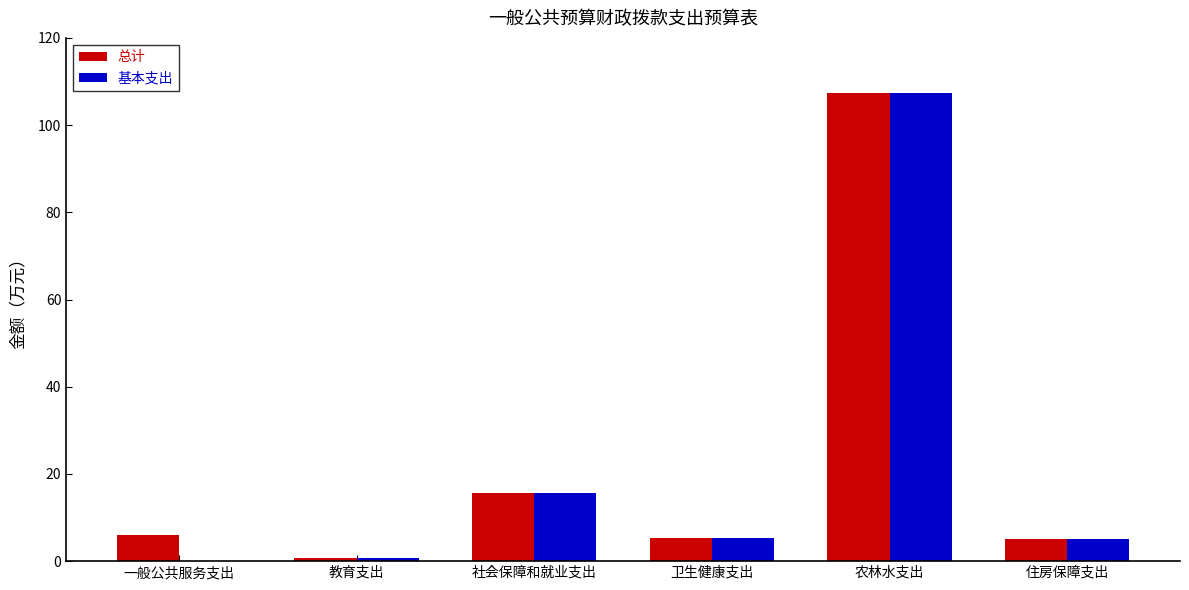

What is the maximum value shown in the chart?

107.3